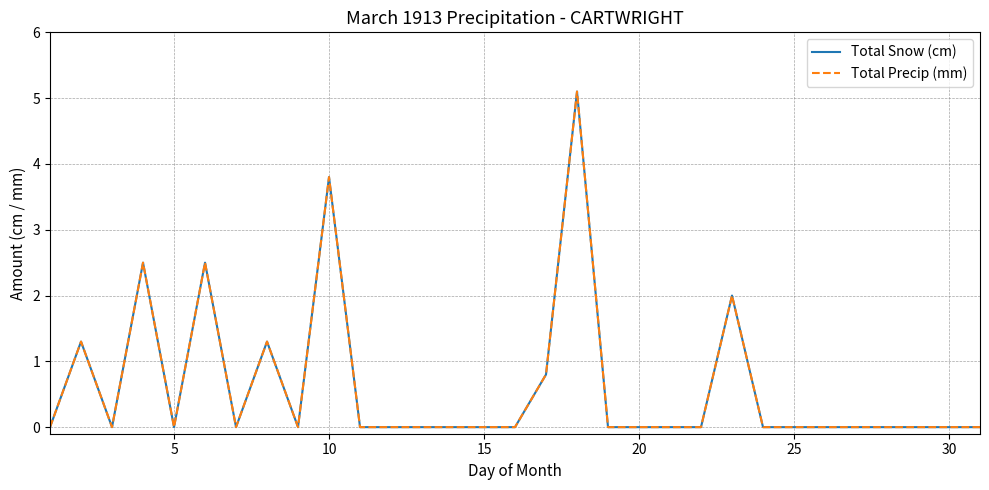

What is the difference between the second highest and minimum values in the Total Precip (mm) series?

3.8